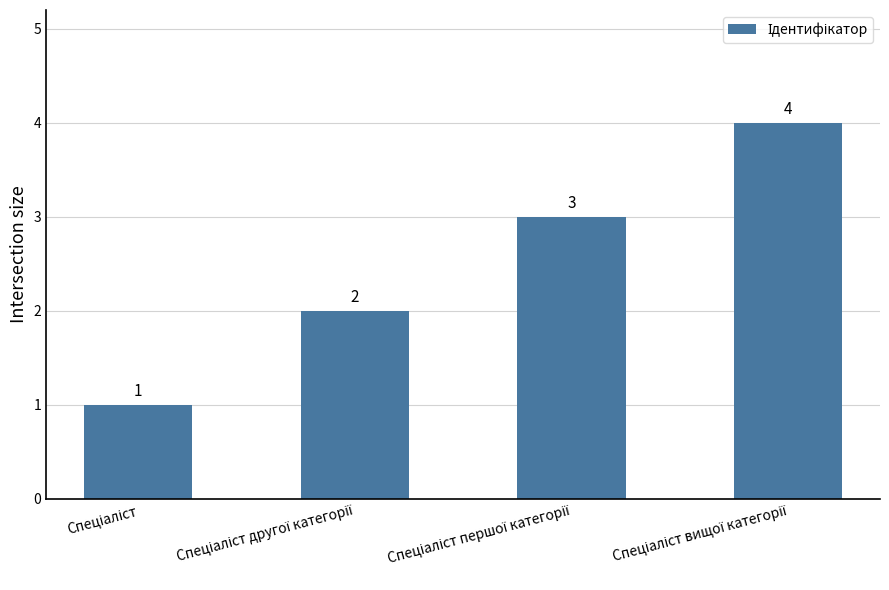

What is the maximum value shown in the chart?

4